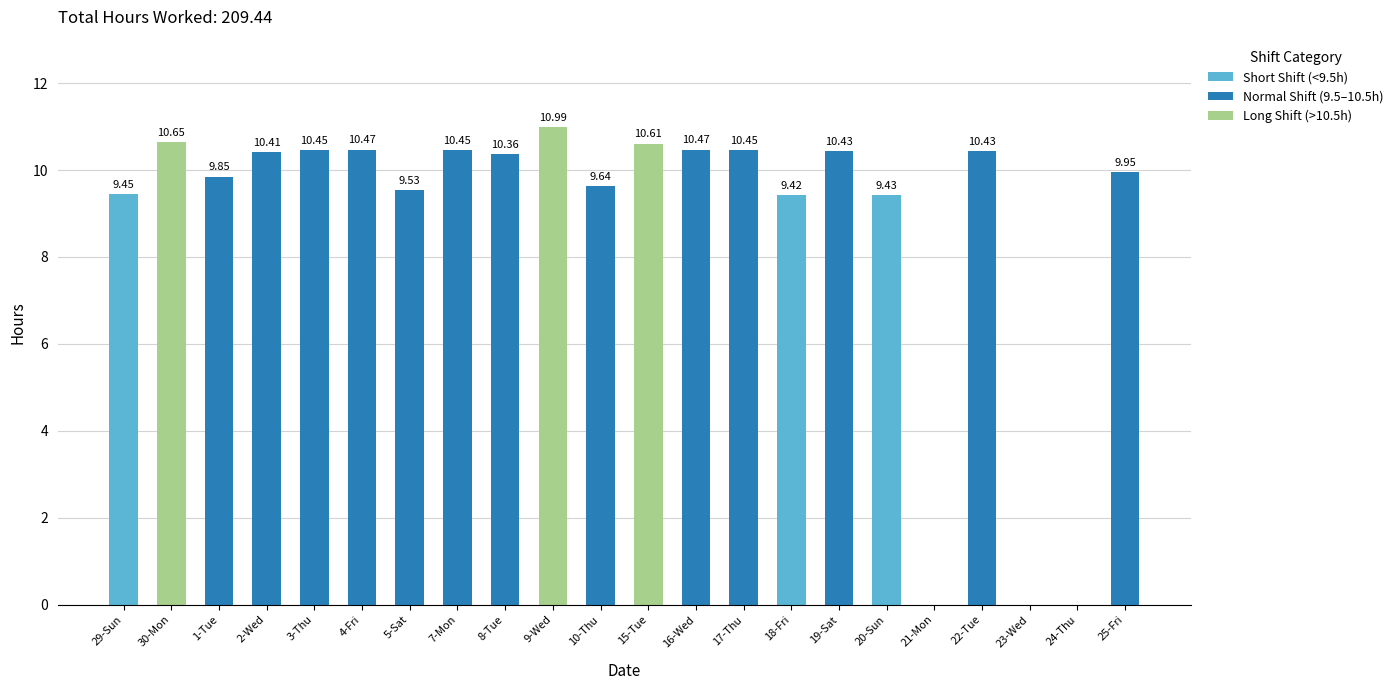

Reading right to left, extract all data points from this chart.

Short Shift (<9.5h): 25-Fri=0.0	24-Thu=0.0	23-Wed=0.0	22-Tue=0.0	21-Mon=0.0	20-Sun=9.4	19-Sat=0.0	18-Fri=9.4	17-Thu=0.0	16-Wed=0.0	15-Tue=0.0	10-Thu=0.0	9-Wed=0.0	8-Tue=0.0	7-Mon=0.0	5-Sat=0.0	4-Fri=0.0	3-Thu=0.0	2-Wed=0.0	1-Tue=0.0	30-Mon=0.0	29-Sun=9.4
Normal Shift (9.5–10.5h): 25-Fri=9.9	24-Thu=0.0	23-Wed=0.0	22-Tue=10.4	21-Mon=0.0	20-Sun=0.0	19-Sat=10.4	18-Fri=0.0	17-Thu=10.4	16-Wed=10.5	15-Tue=0.0	10-Thu=9.6	9-Wed=0.0	8-Tue=10.4	7-Mon=10.4	5-Sat=9.5	4-Fri=10.5	3-Thu=10.4	2-Wed=10.4	1-Tue=9.8	30-Mon=0.0	29-Sun=0.0
Long Shift (>10.5h): 25-Fri=0.0	24-Thu=0.0	23-Wed=0.0	22-Tue=0.0	21-Mon=0.0	20-Sun=0.0	19-Sat=0.0	18-Fri=0.0	17-Thu=0.0	16-Wed=0.0	15-Tue=10.6	10-Thu=0.0	9-Wed=11.0	8-Tue=0.0	7-Mon=0.0	5-Sat=0.0	4-Fri=0.0	3-Thu=0.0	2-Wed=0.0	1-Tue=0.0	30-Mon=10.7	29-Sun=0.0